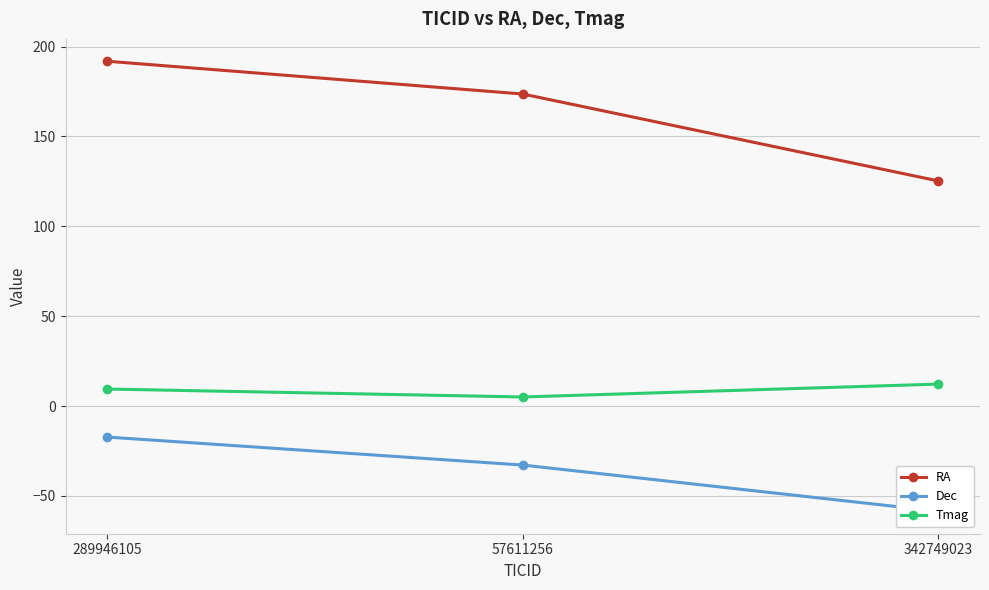

What is the minimum value shown in the chart?

-58.5